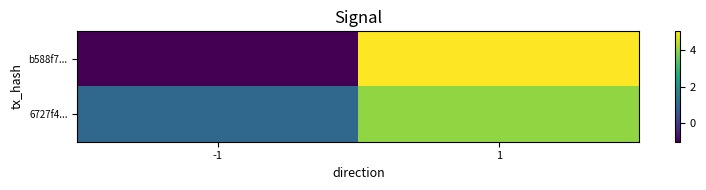

Which series has the widest spread of values?

b588f7...